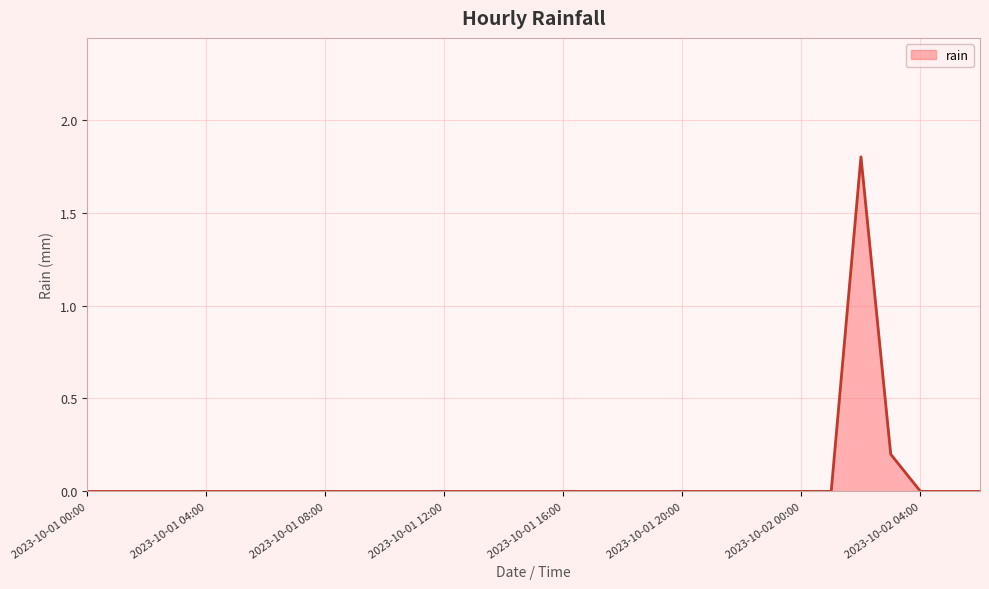

What is the average value?

0.1